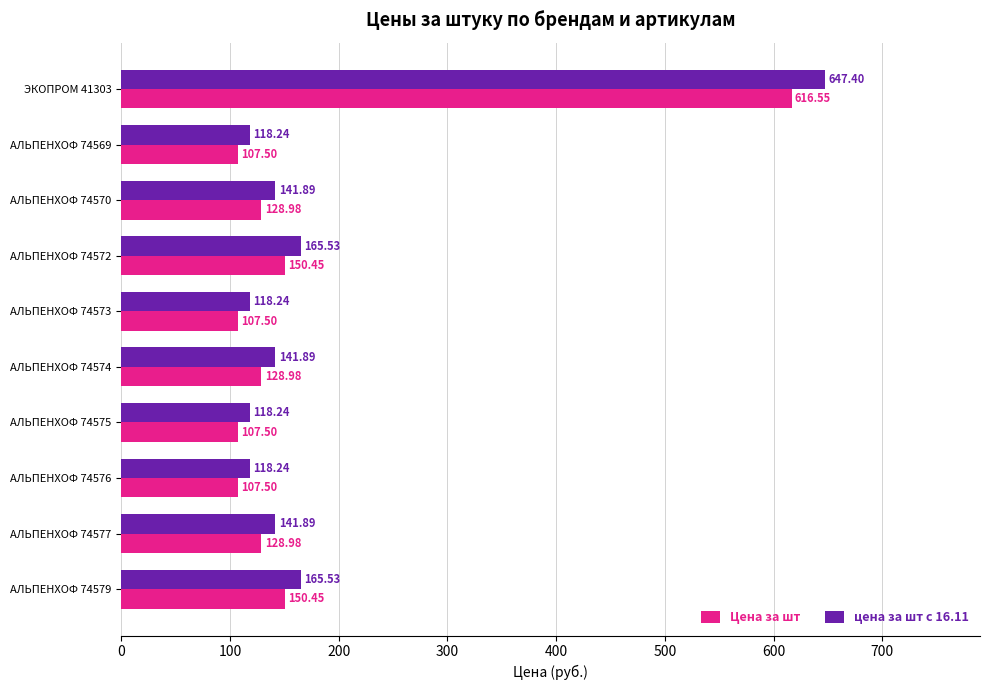

How many data points does each series have?

10